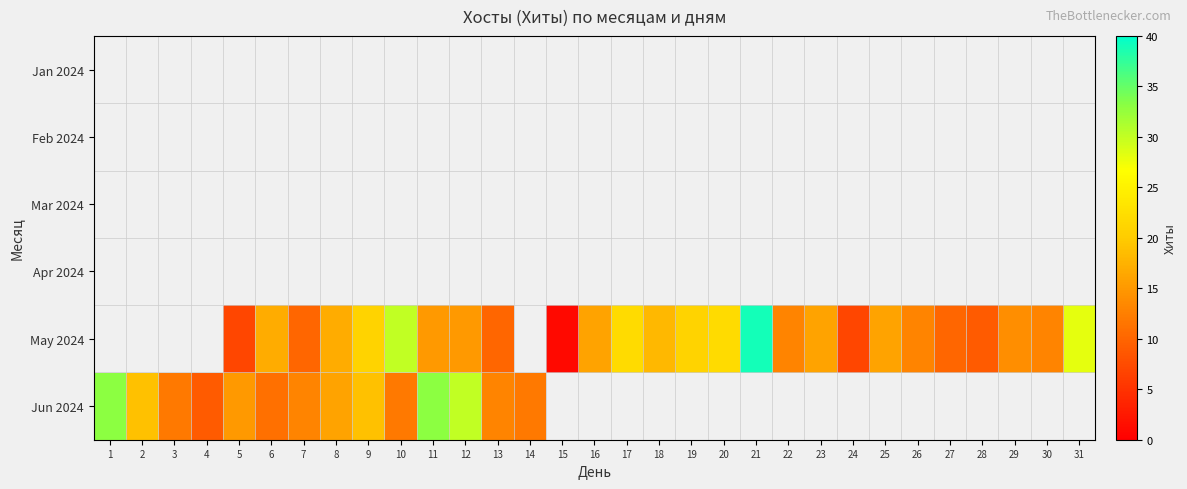

How many series are shown in this chart?

6